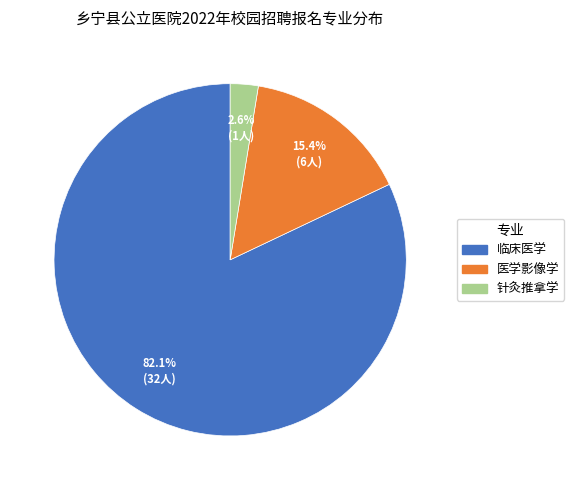

What is the smallest slice in the pie chart?

针灸推拿学